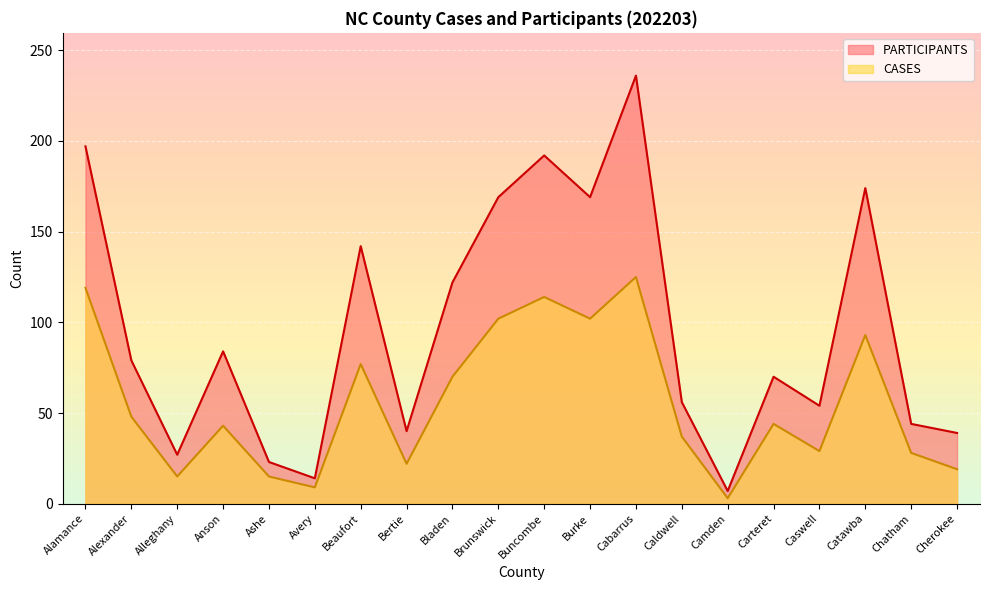

What is the minimum value for PARTICIPANTS?

7